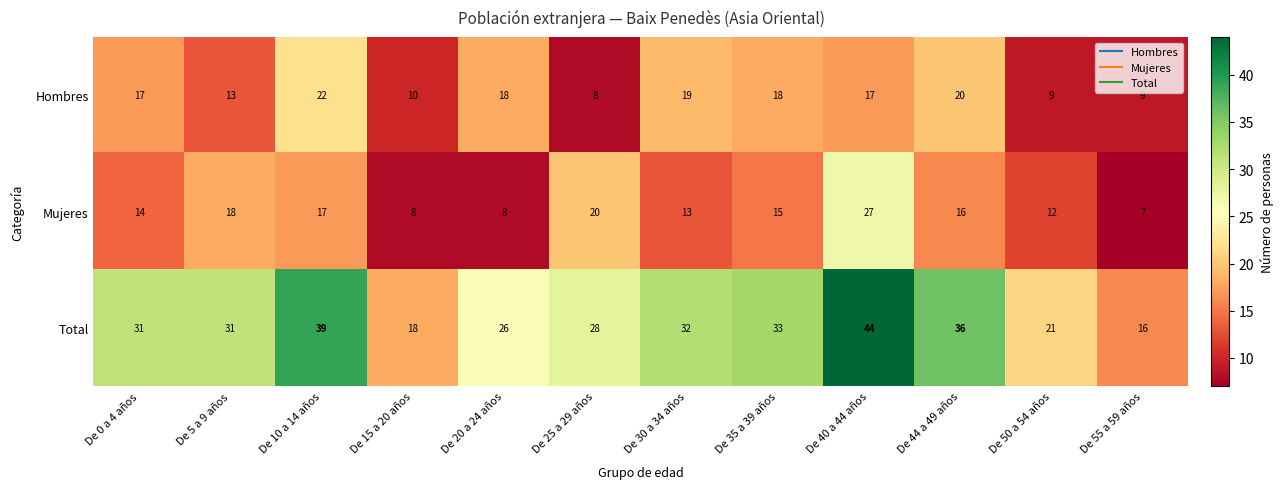

True or false: Mujeres has a value of 14 at De 15 a 20 años.

False